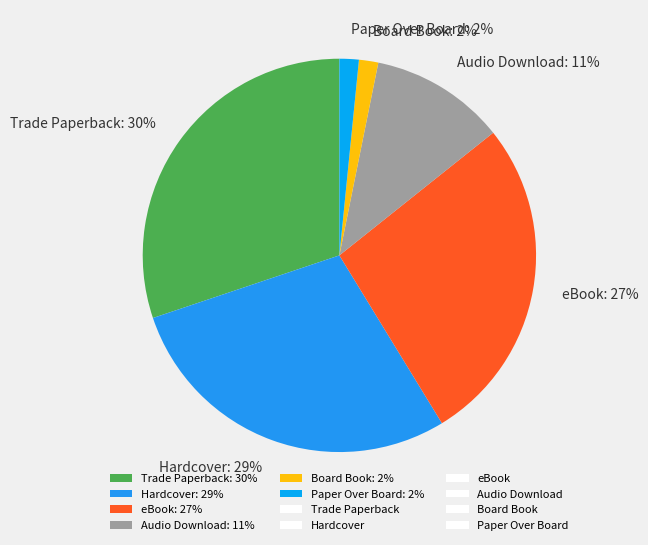

To the nearest percent, what is the combined percentage of Audio Download: 11% and Paper Over Board: 2%?

13%